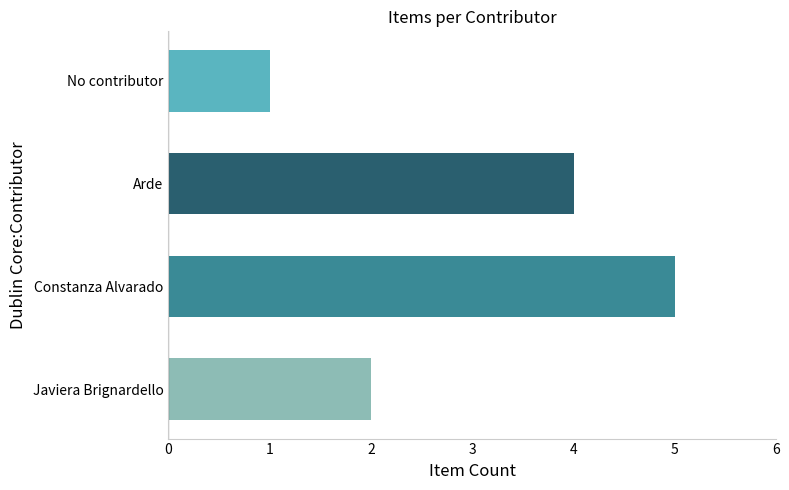

How many bars are there in total?

4